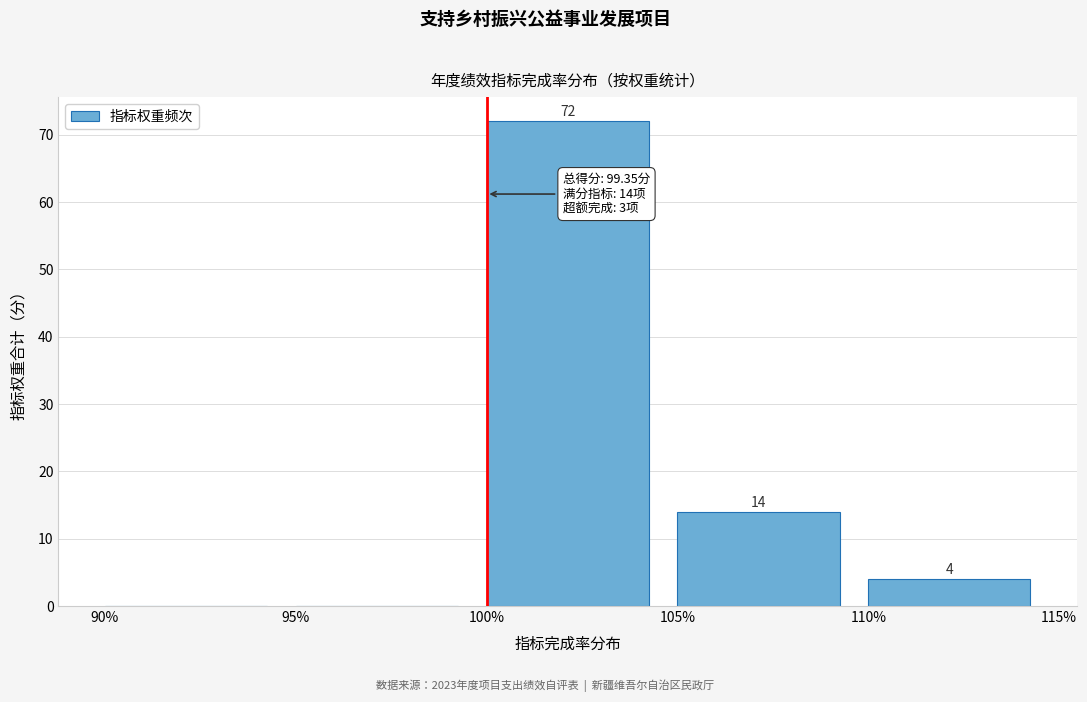

Over which range of the x-axis is the bar tallest?

100% to 105%